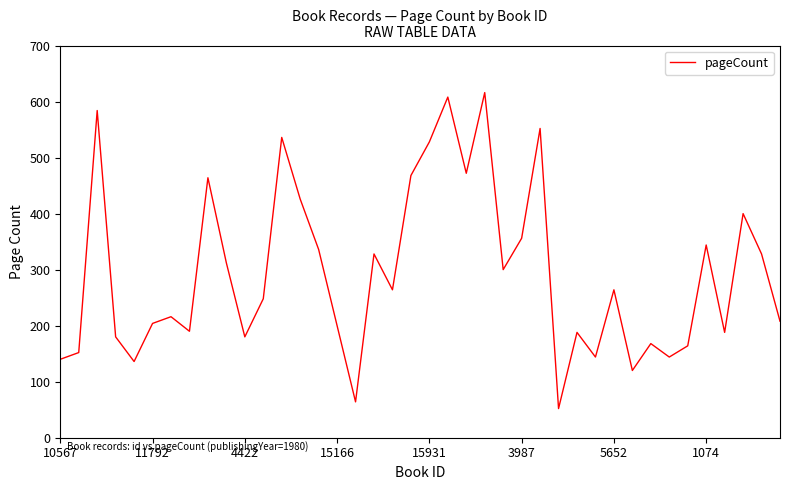

What is the maximum value shown in the chart?

616